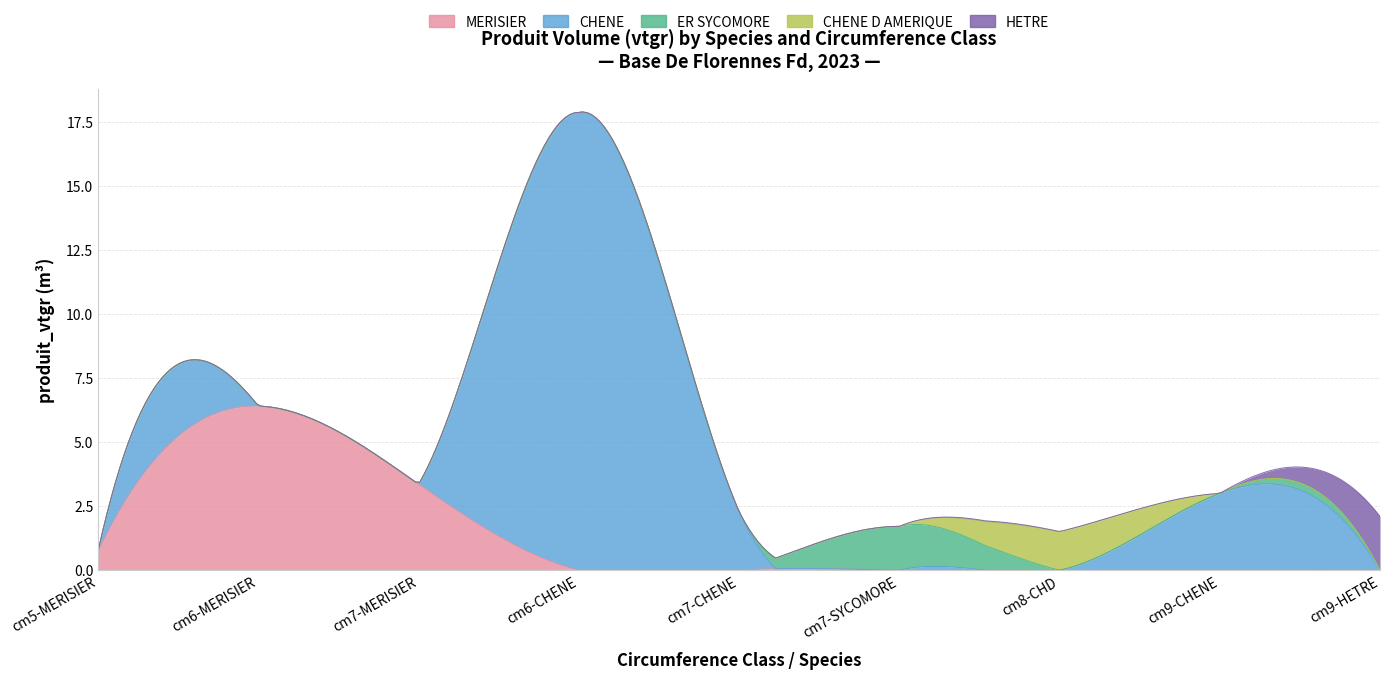

What is the total value across all series at 6?

6.4